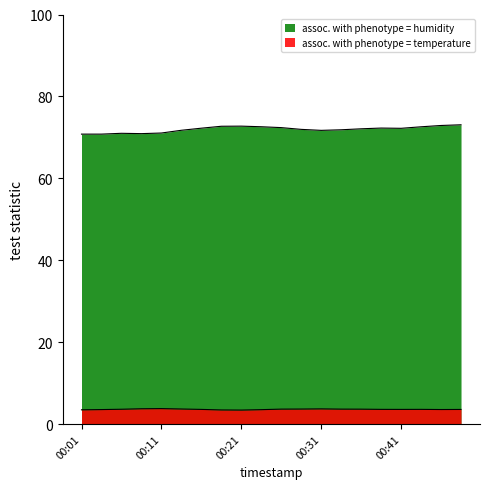

True or false: humidity has a value of 103.8 at 00:11.

False